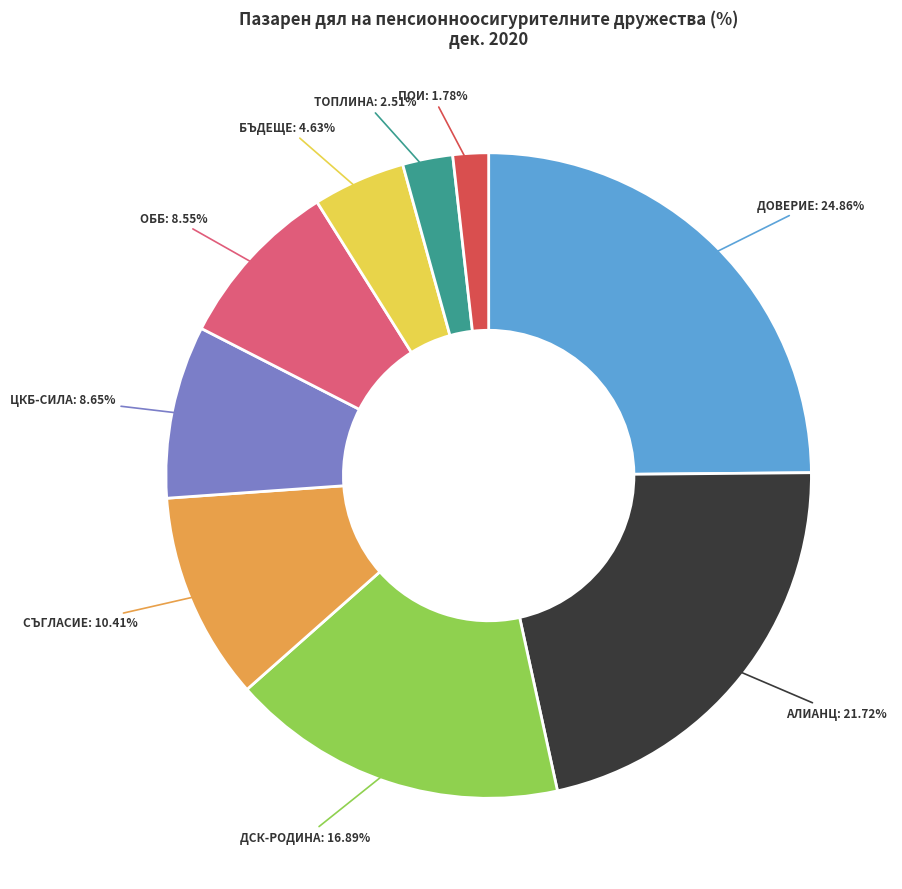

How many segments does this pie chart have?

9